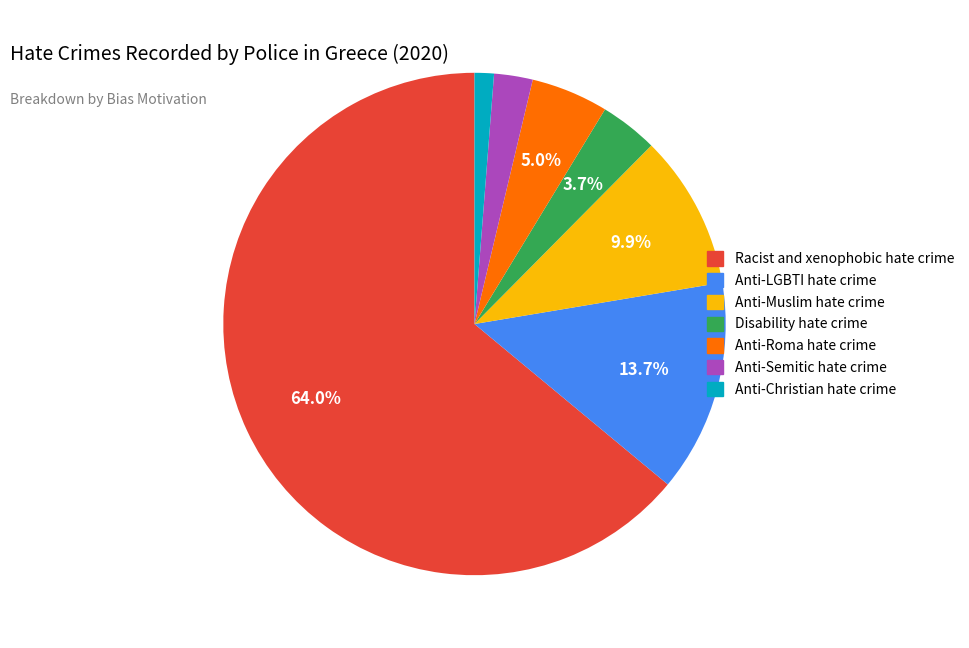

What is the smallest slice in the pie chart?

Anti-Christian hate crime